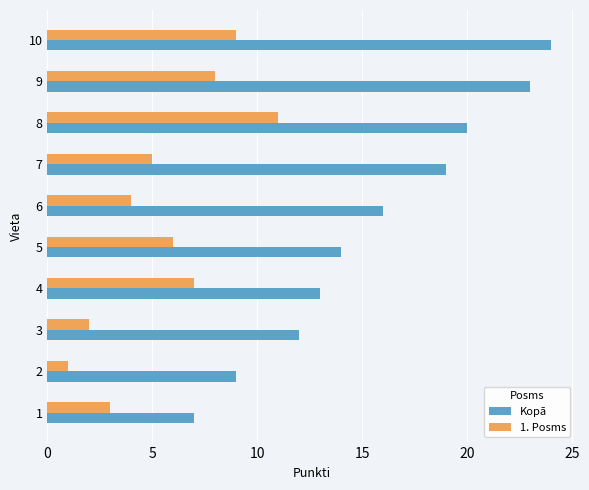

What is the difference between the second highest and second lowest values in the Kopā series?

14